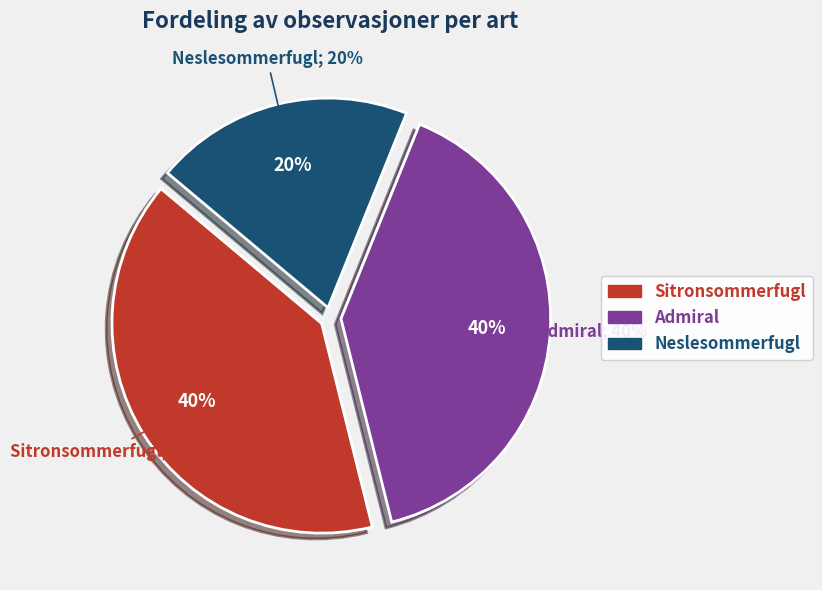

True or false: Neslesommerfugl accounts for 20% of the total.

True